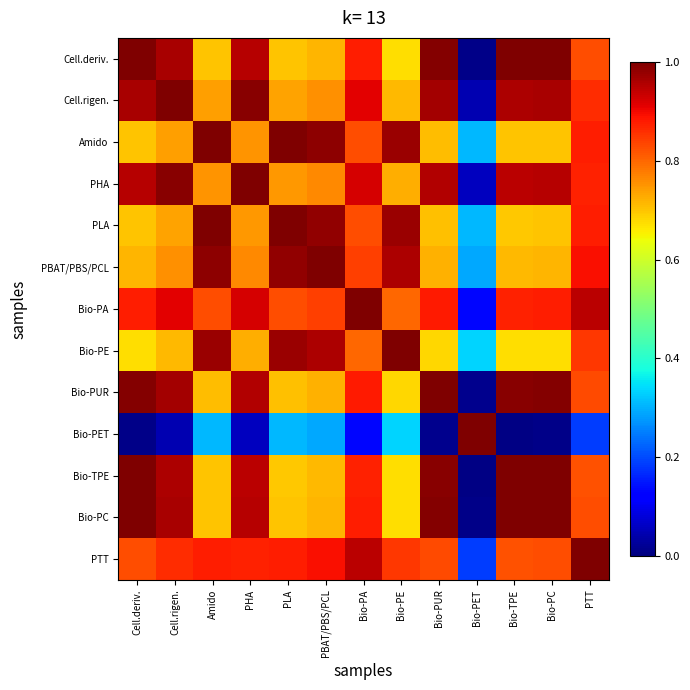

Between Bio-TPE and Bio-PE, which is larger?

Bio-TPE